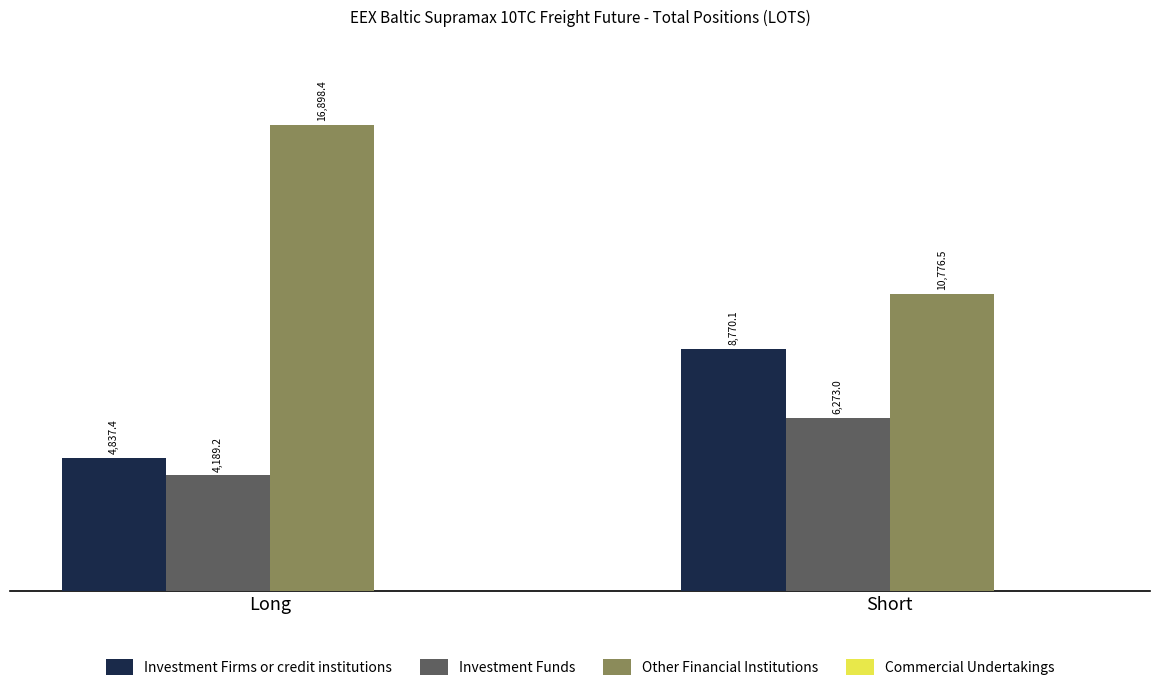

At which category does the chart reach its peak across all series?

Long